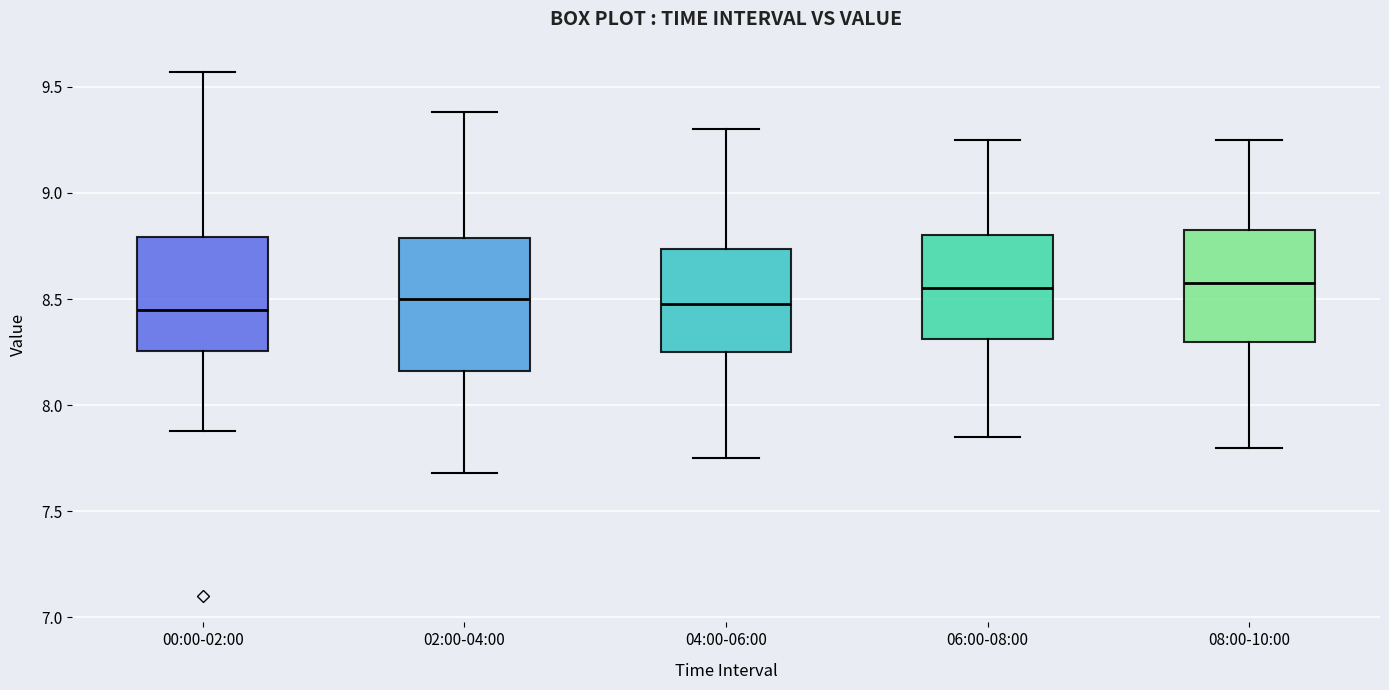

Reading left to right, transcribe this box plot: for each box, give where its median line is, the range the box spans, and where its two whiskers end, as read against the y-axis. The values are not printed on the chart, so give them approximately, as read against the axis.

00:00-02:00: median 8.45, box 8.25 to 8.80, whiskers 7.90 to 9.55
02:00-04:00: median 8.50, box 8.15 to 8.80, whiskers 7.70 to 9.40
04:00-06:00: median 8.50, box 8.25 to 8.75, whiskers 7.75 to 9.30
06:00-08:00: median 8.55, box 8.30 to 8.80, whiskers 7.85 to 9.25
08:00-10:00: median 8.60, box 8.30 to 8.85, whiskers 7.80 to 9.25